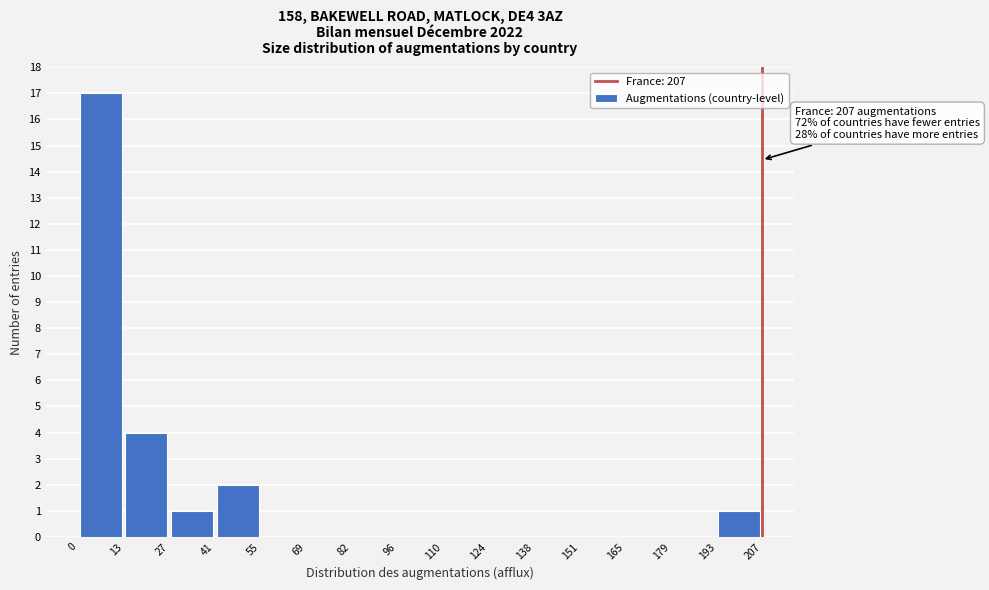

Over which range of the x-axis is the bar tallest?

0 to 13